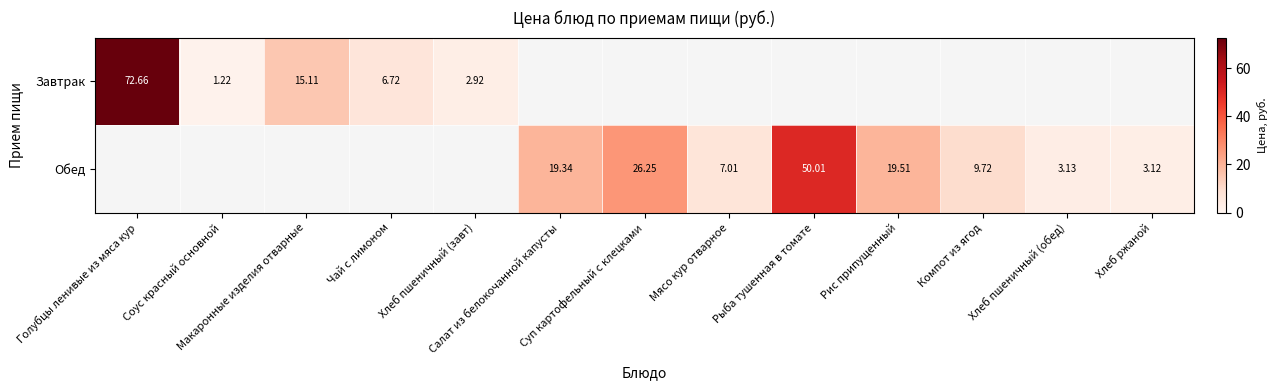

What is the lowest value of the Завтрак series?

1.2